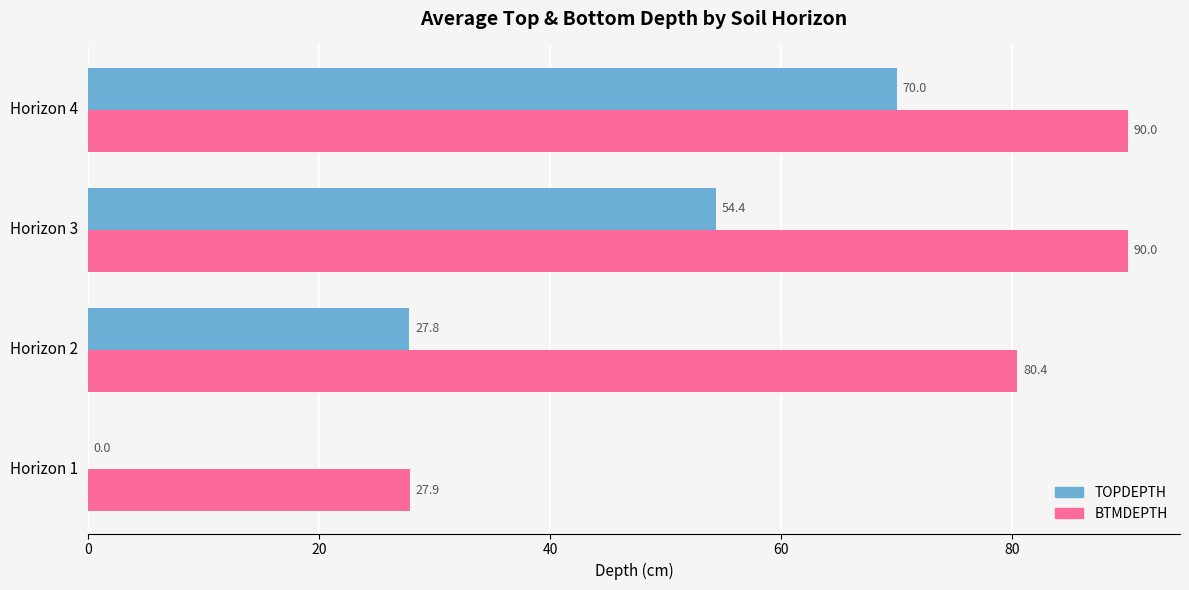

What is the total value across all series at Horizon 1?

27.9